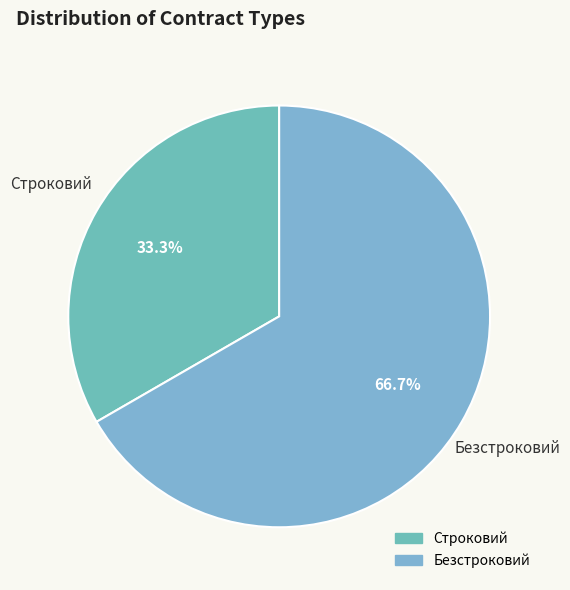

How much of the chart is everything except Строковий?

66.7%